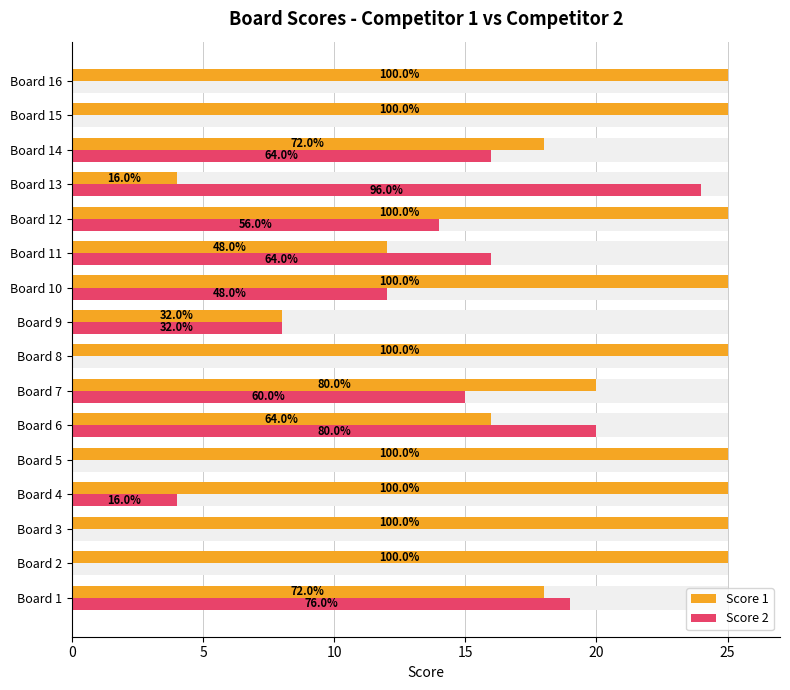

What is the sum of all Score 1 values?

321